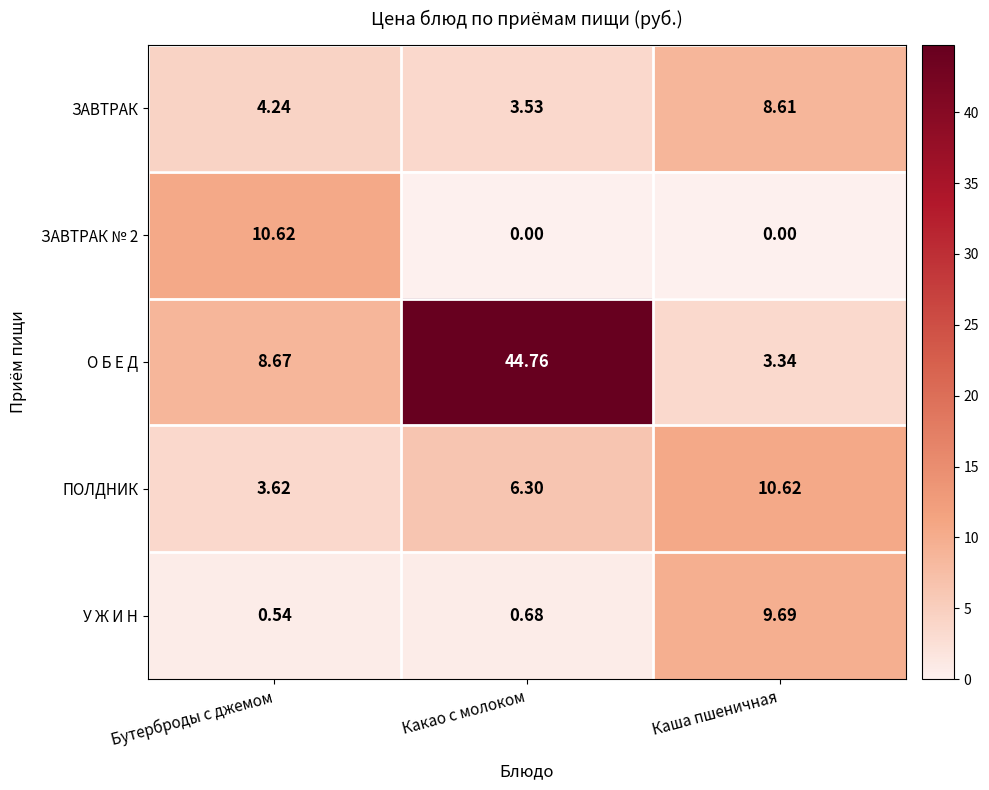

Between Какао с молоком and Каша пшеничная, which series saw the biggest shift?

О Б Е Д